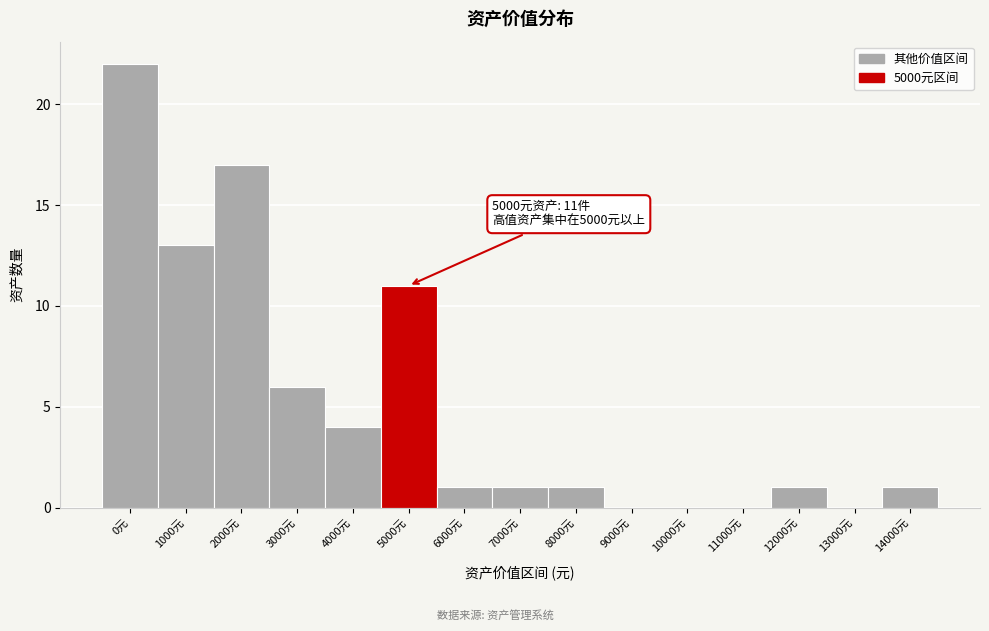

Reading left to right, transcribe all the data shown in this chart.

0元=22	1000元=13	2000元=17	3000元=6	4000元=4	5000元=11	6000元=1	7000元=1	8000元=1	9000元=0	10000元=0	11000元=0	12000元=1	13000元=0	14000元=1